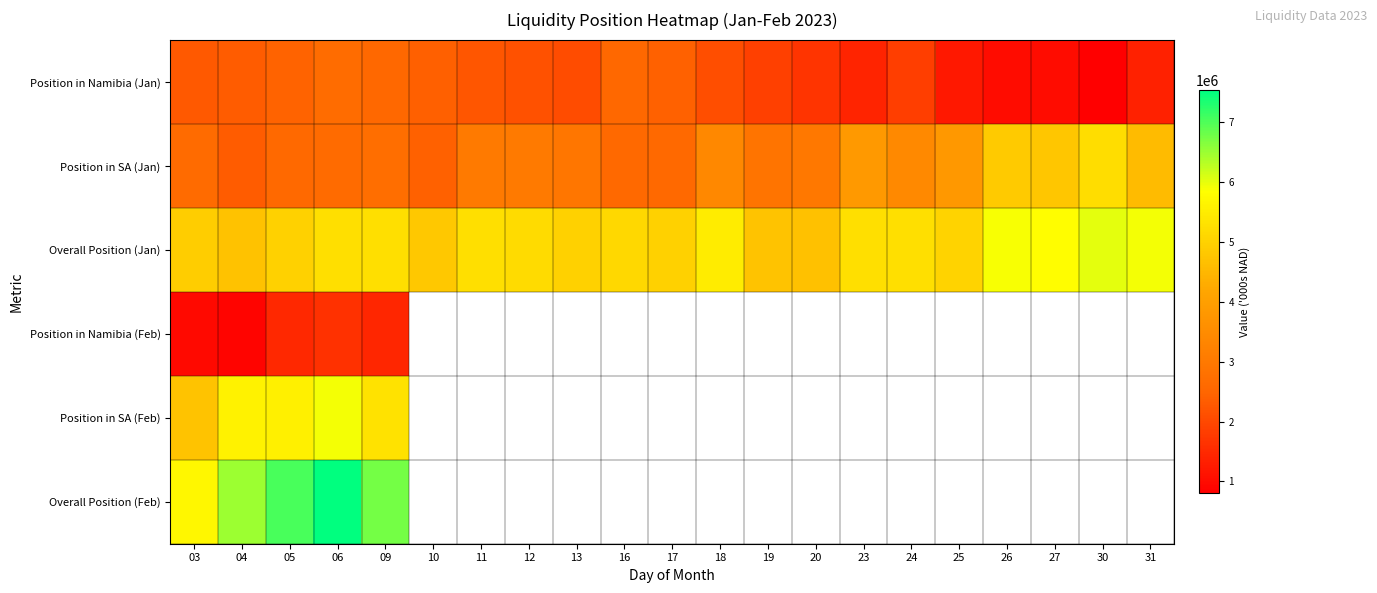

What is the maximum value for Overall Position (Jan)?

6012860.3